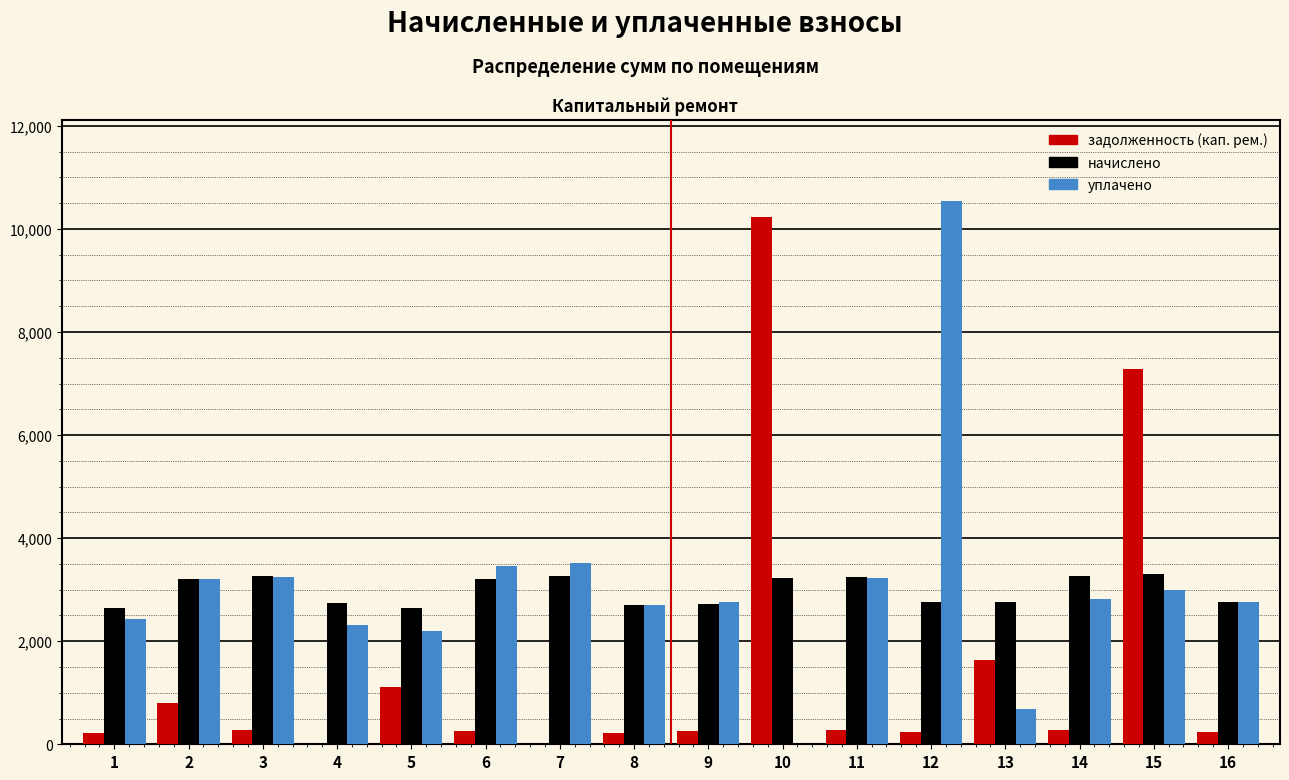

Between 1 and 10, which series saw the biggest shift?

задолженность (кап. рем.)